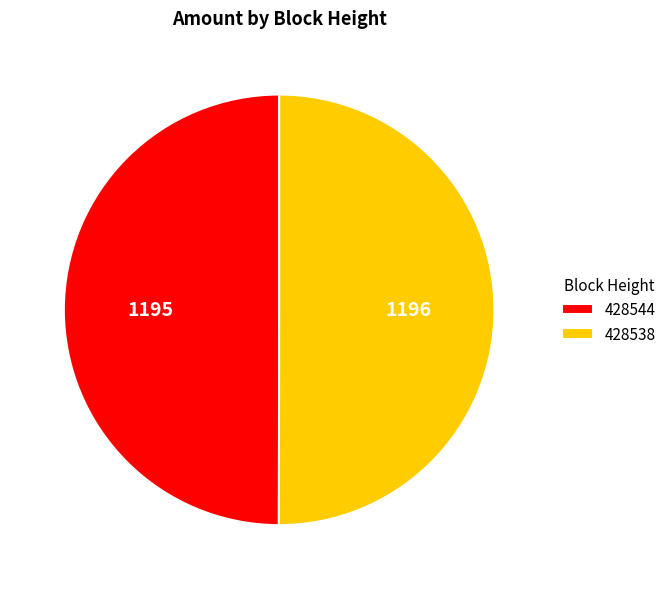

True or false: 428544 accounts for 50% of the total.

True